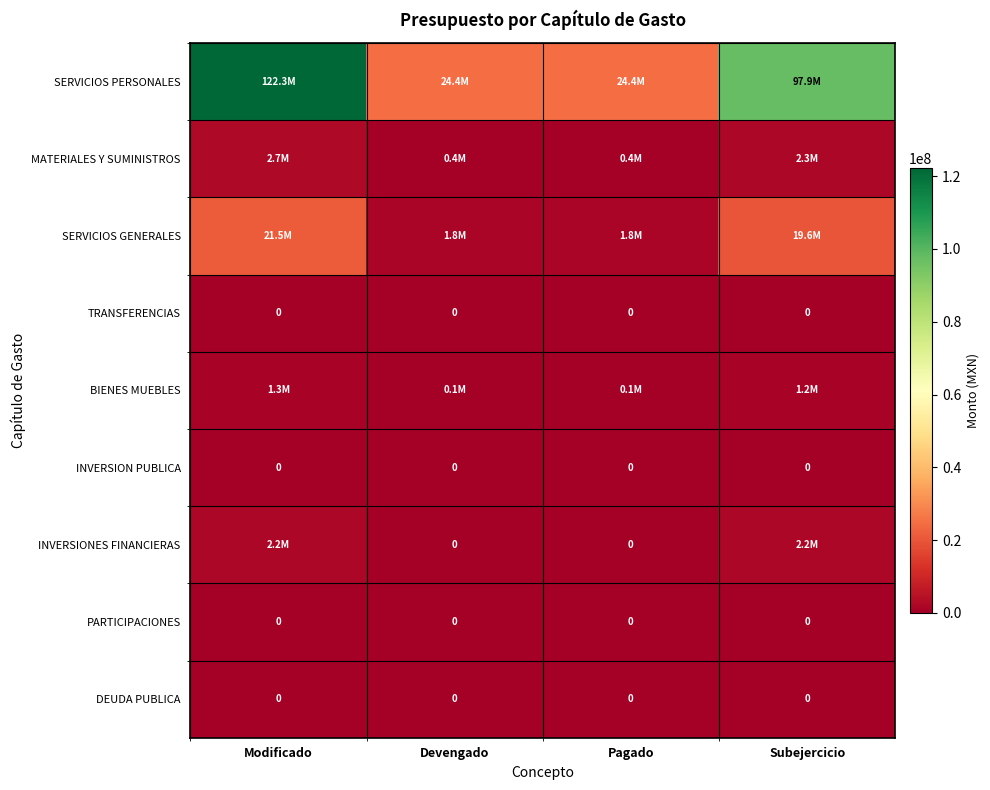

Rank the categories by INVERSION PUBLICA value from lowest to highest.

Modificado, Devengado, Pagado, Subejercicio